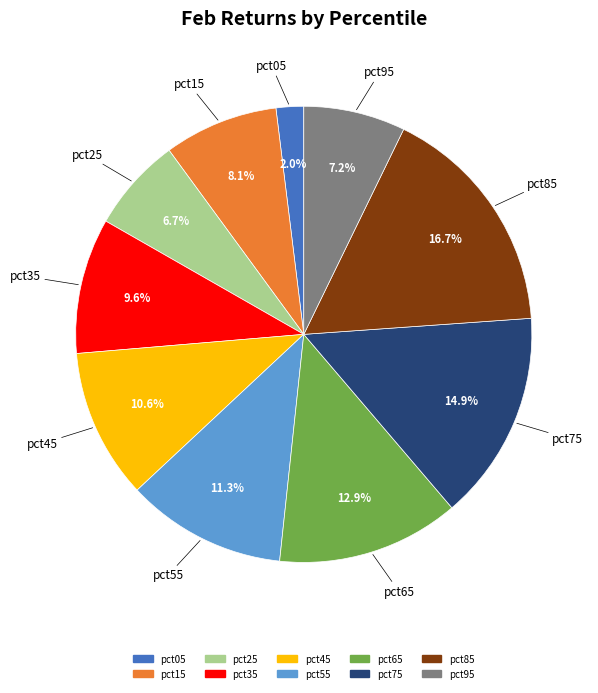

Which category has the smallest portion of the pie?

pct05